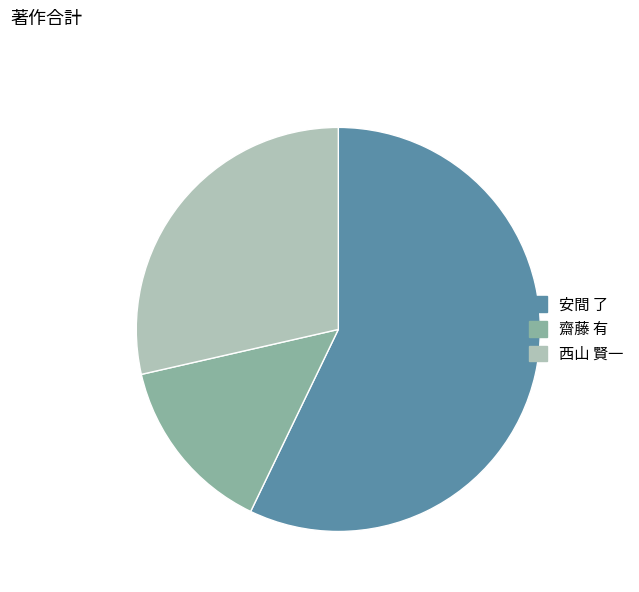

Is there any slice that represents more than half of the pie?

Yes